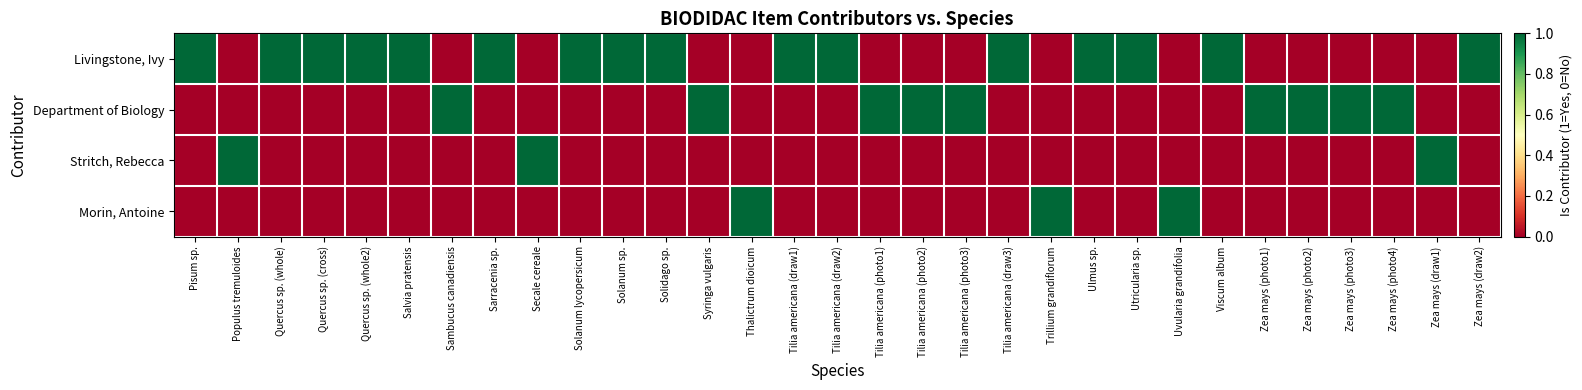

How many series are shown in this chart?

4